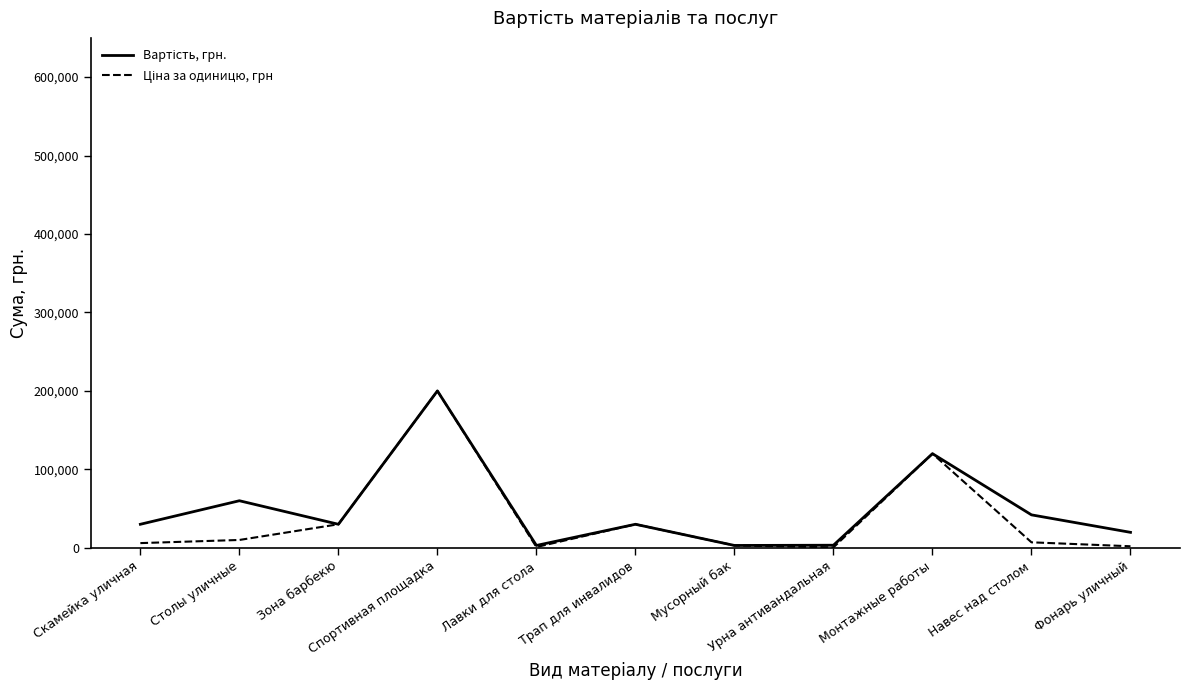

True or false: Вартість, грн. has more than 1 interior local peaks.

True